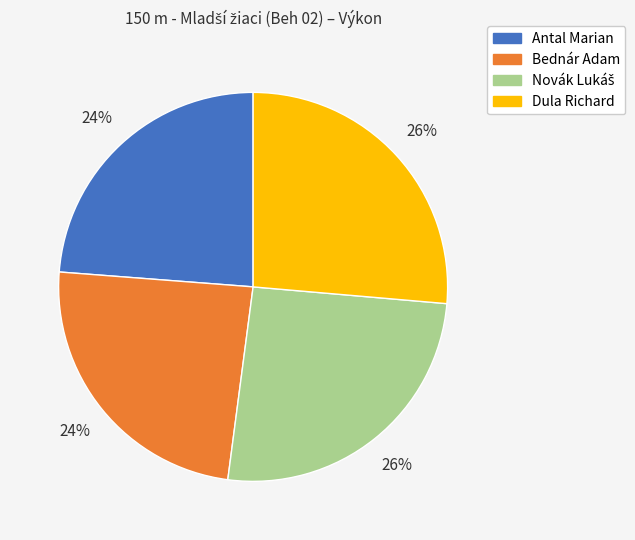

Does Bednár Adam represent more than half of the total?

No